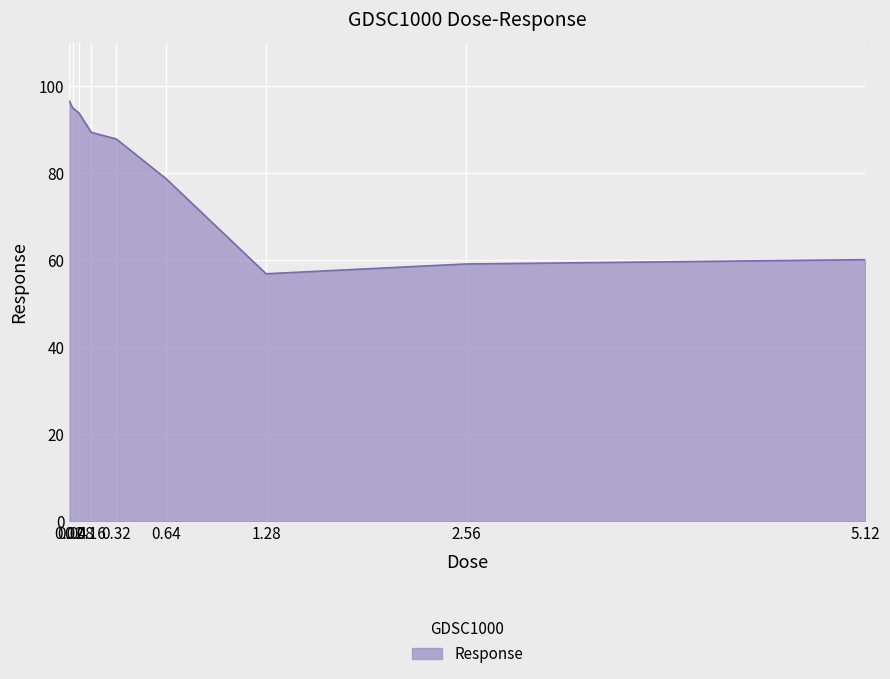

Rank the categories by value from highest to lowest.

0.02, 0.04, 0.08, 0.16, 0.32, 0.64, 5.12, 2.56, 1.28